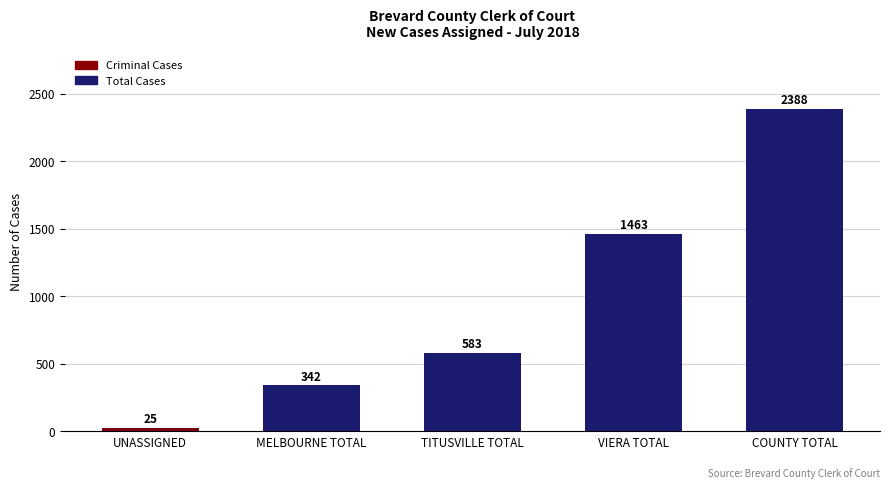

How many distinct data groups are displayed?

2